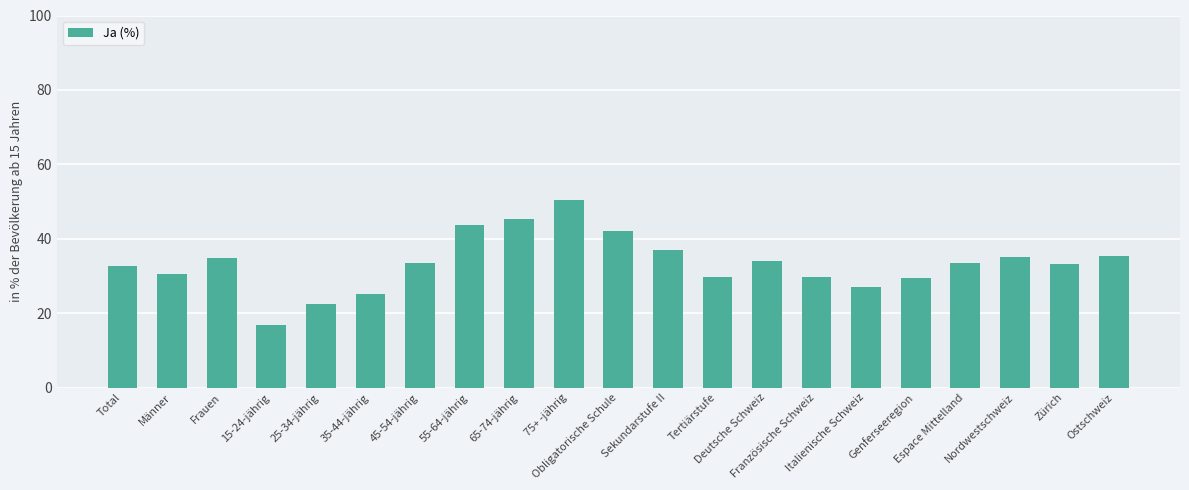

What is the sum of the values at Sekundarstufe II and Ostschweiz?

72.1